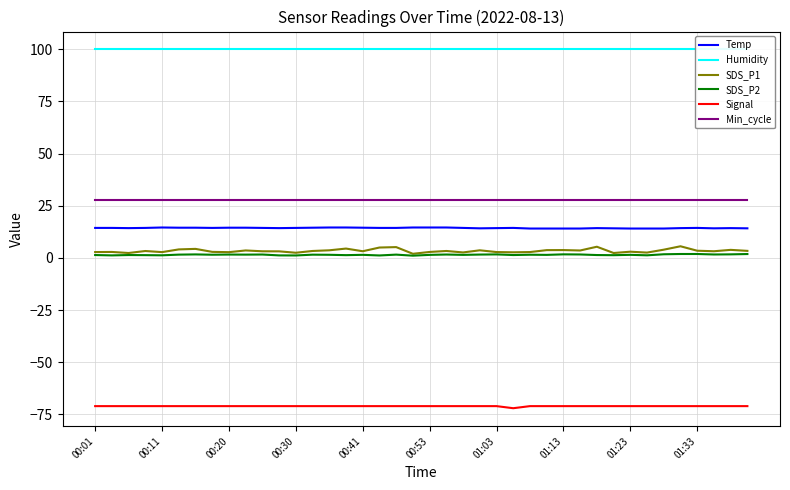

What is the minimum value for Min_cycle?

28.0